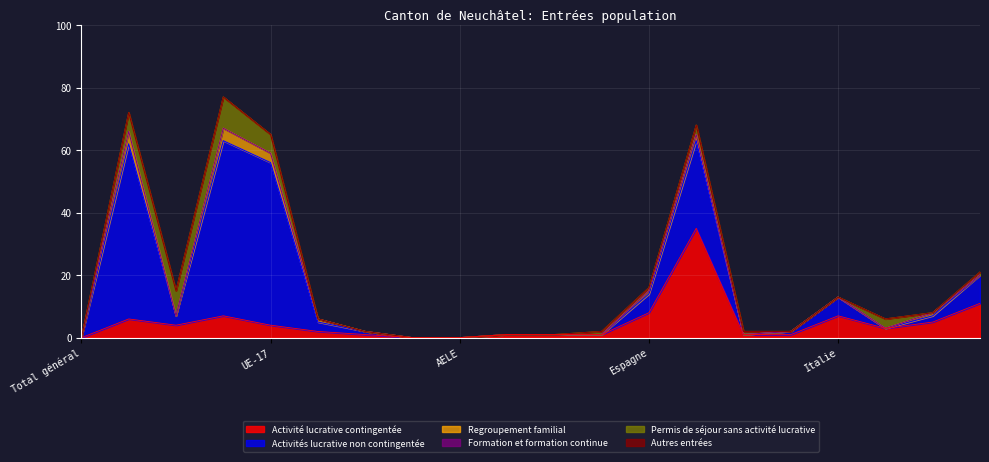

At which label does Activité lucrative contingentée reach its minimum?

Total général